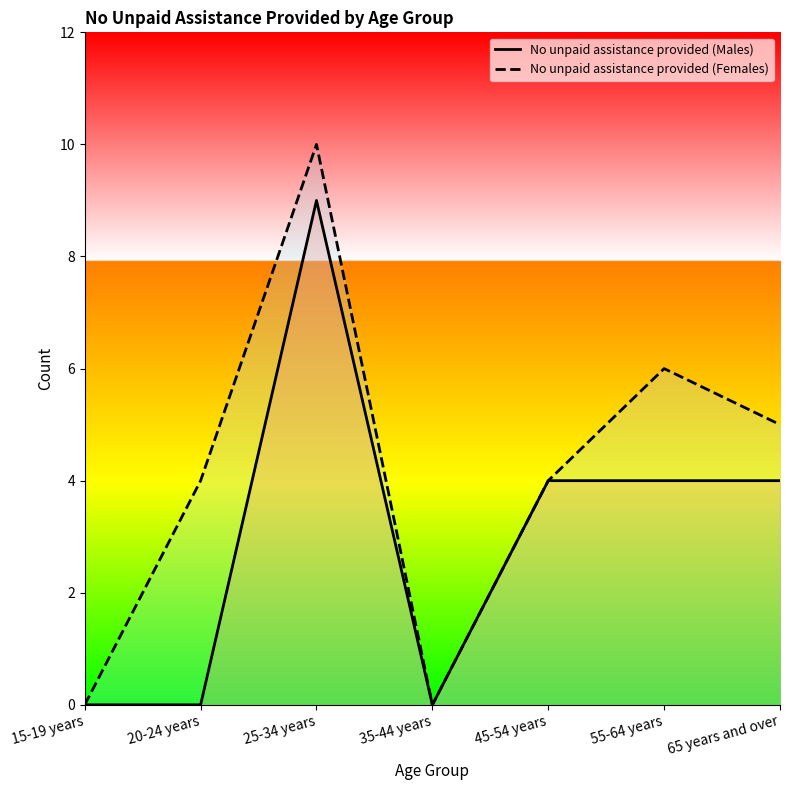

Reading right to left, transcribe all the data shown in this chart.

No unpaid assistance provided (Males): 65 years and over=4	55-64 years=4	45-54 years=4	35-44 years=0	25-34 years=9	20-24 years=0	15-19 years=0
No unpaid assistance provided (Females): 65 years and over=5	55-64 years=6	45-54 years=4	35-44 years=0	25-34 years=10	20-24 years=4	15-19 years=0